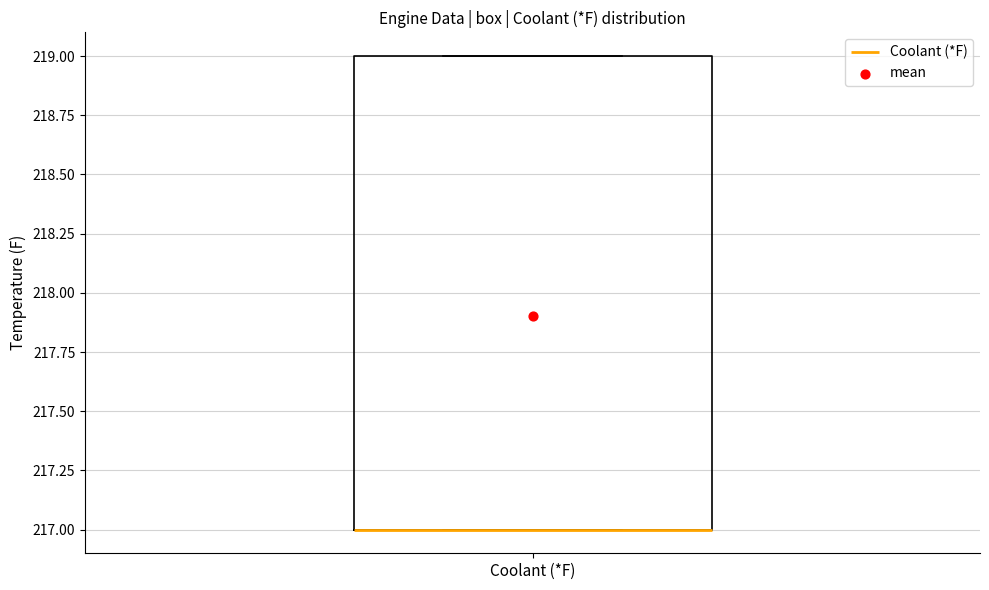

Transcribe this box plot: give where the median line is, the range the box spans, and where the two whiskers end, as read against the y-axis. The values are not printed on the chart, so give them approximately, as read against the axis.

median 217 (drawn on the box's lower edge), box 217 to 219, whiskers 217 to 219